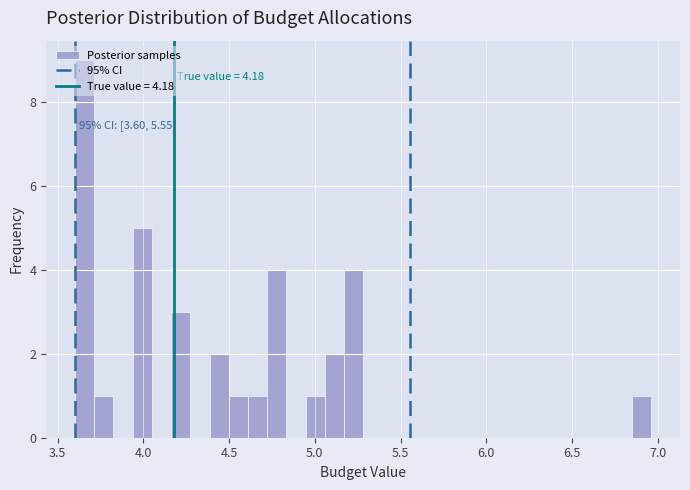

Read against the x-axis, roughly where is the centre of the tallest bar?

3.65